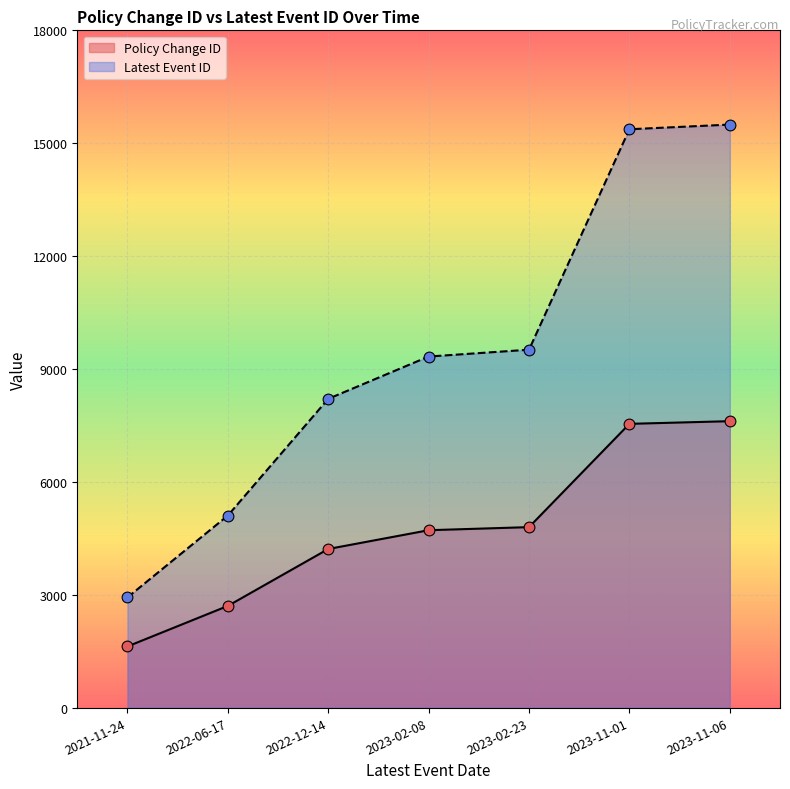

At how many categories does at least one series exceed 11813?

2